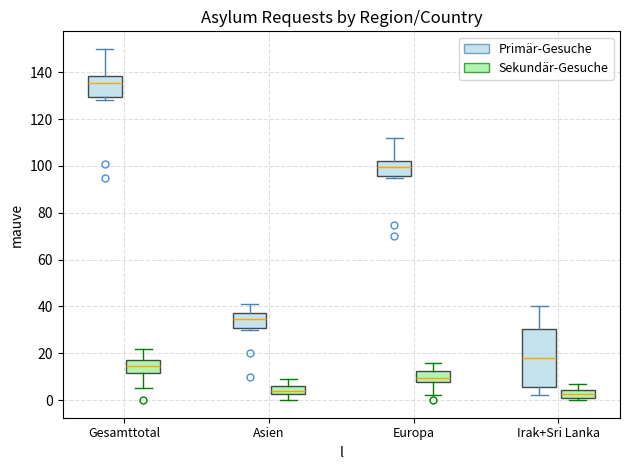

Which box has the highest median line?

Gesamttotal (Primär-Gesuche)